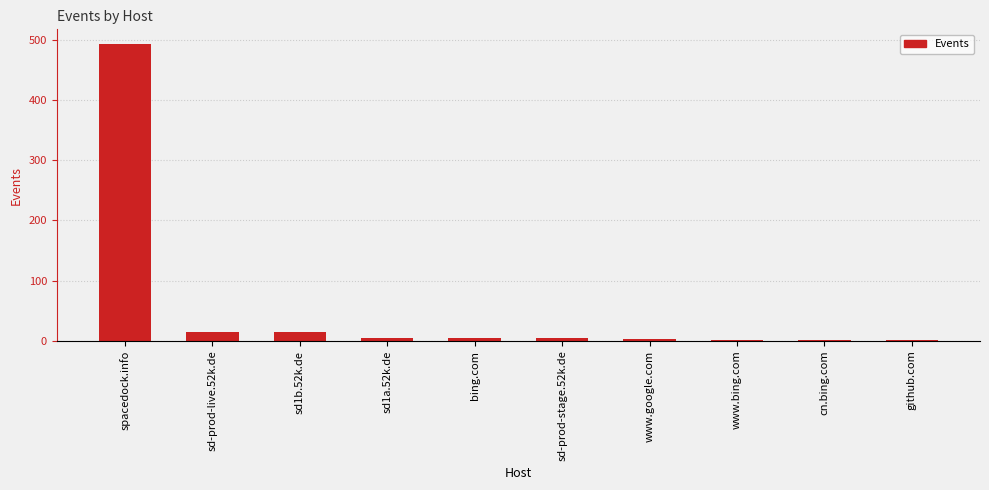

Are the bars horizontal?

No